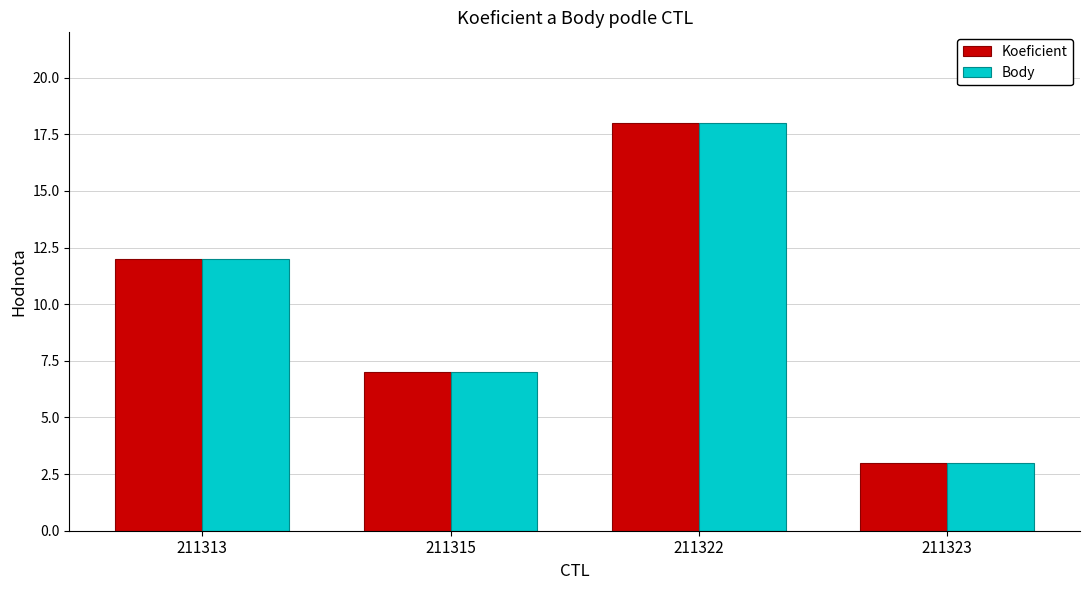

Reading left to right, extract all data points from this chart.

Koeficient: 12	7	18	3
Body: 12	7	18	3